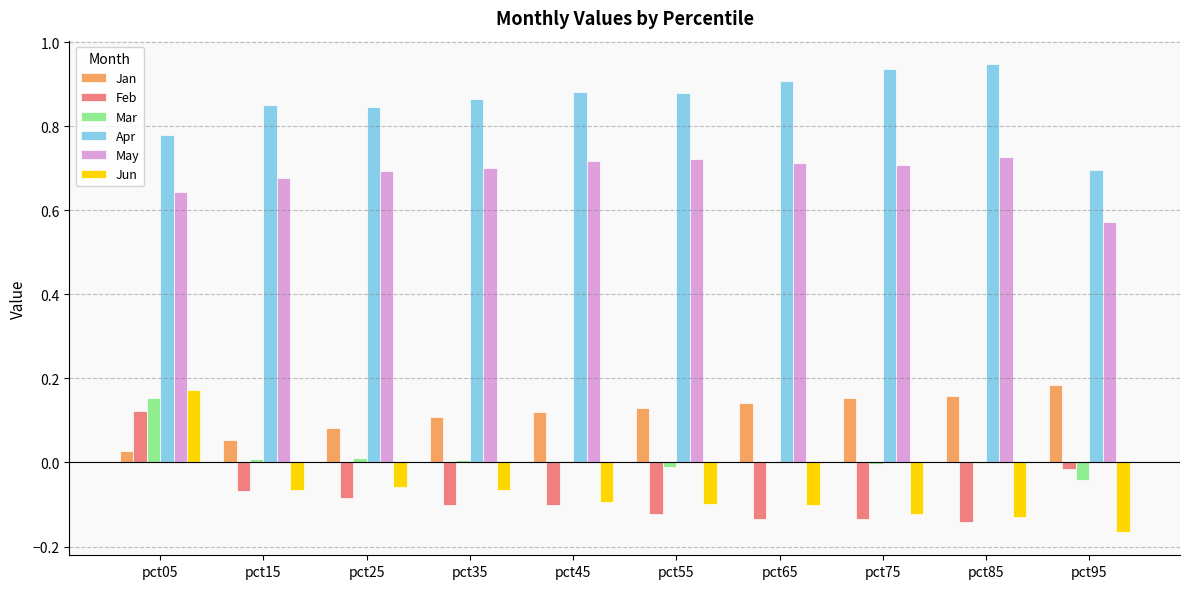

Is it true that Feb equals -0.3 at pct85?

False